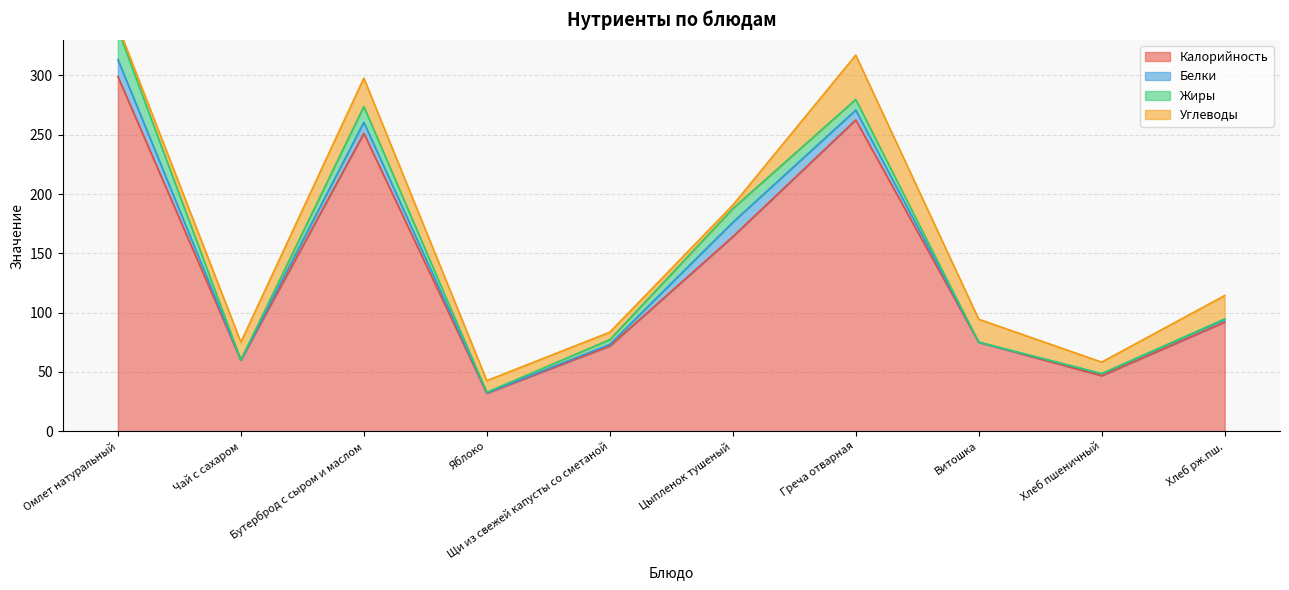

Is the value of Калорийность at Бутерброд с сыром и маслом greater than the value of Белки at Яблоко?

Yes